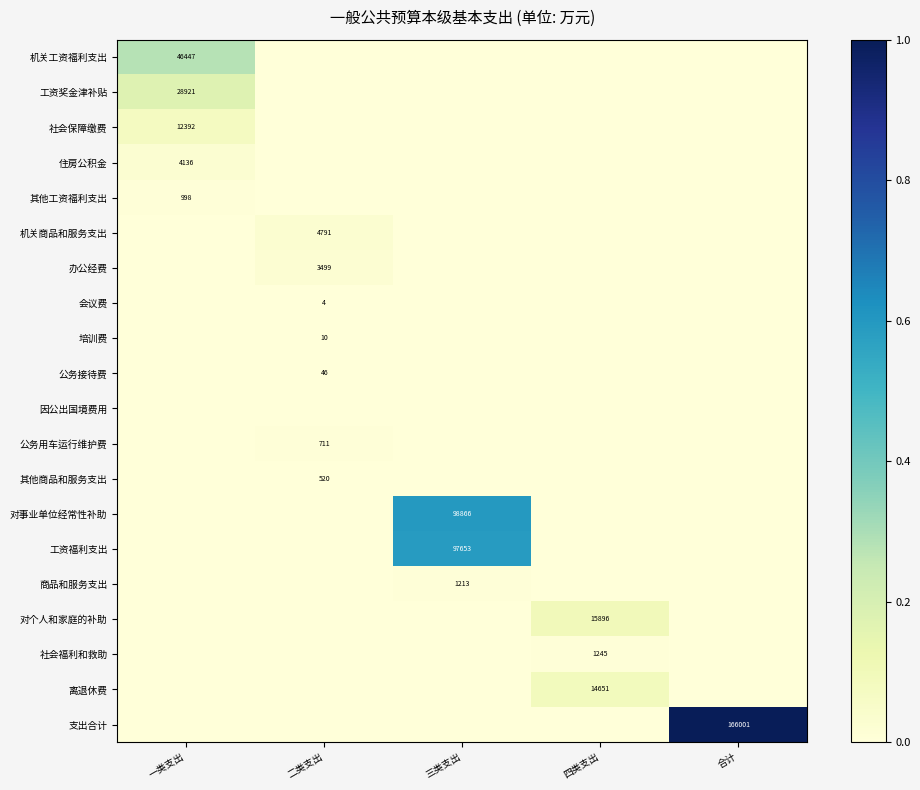

List the series in order of their peak value, lowest first.

因公出国境费用, 会议费, 培训费, 公务接待费, 其他商品和服务支出, 公务用车运行维护费, 其他工资福利支出, 商品和服务支出, 社会福利和救助, 办公经费, 住房公积金, 机关商品和服务支出, 社会保障缴费, 离退休费, 对个人和家庭的补助, 工资奖金津补贴, 机关工资福利支出, 工资福利支出, 对事业单位经常性补助, 支出合计